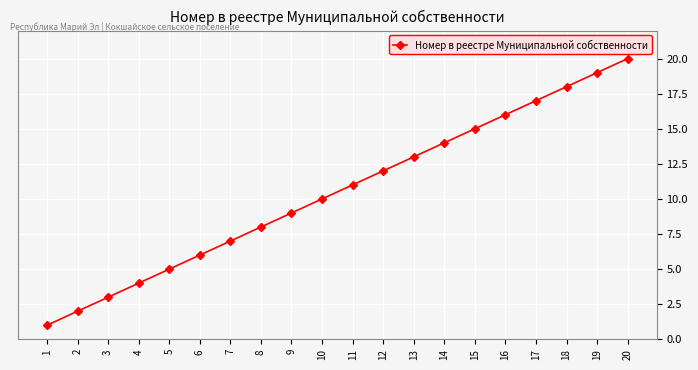

What is the minimum value shown in the chart?

1